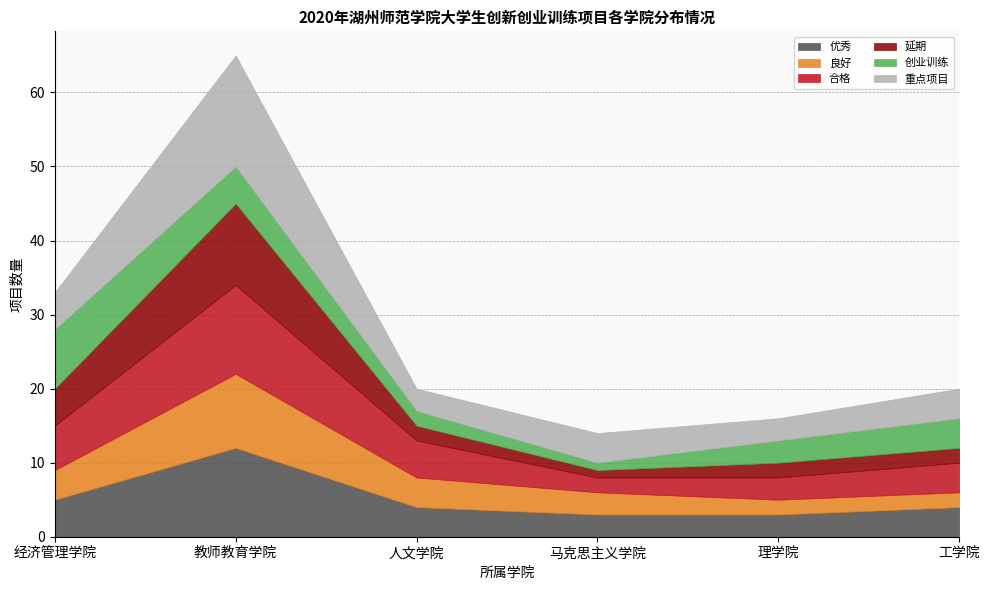

At which category is the sum across all series the highest?

教师教育学院